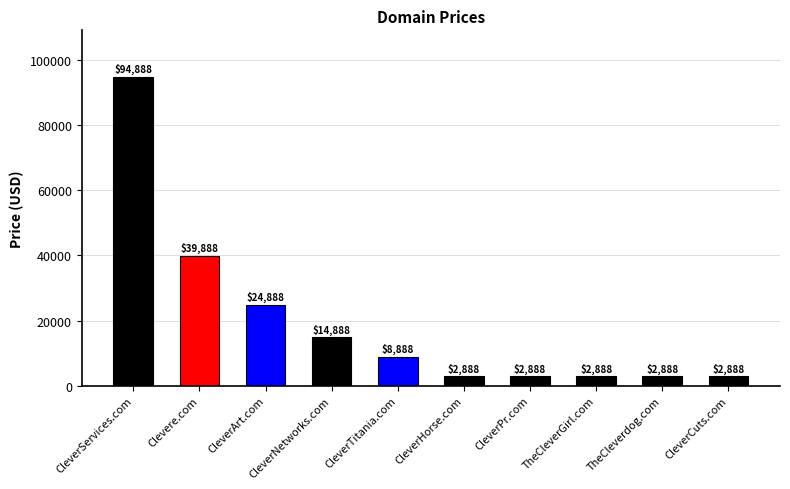

Count the number of data series in this chart.

1